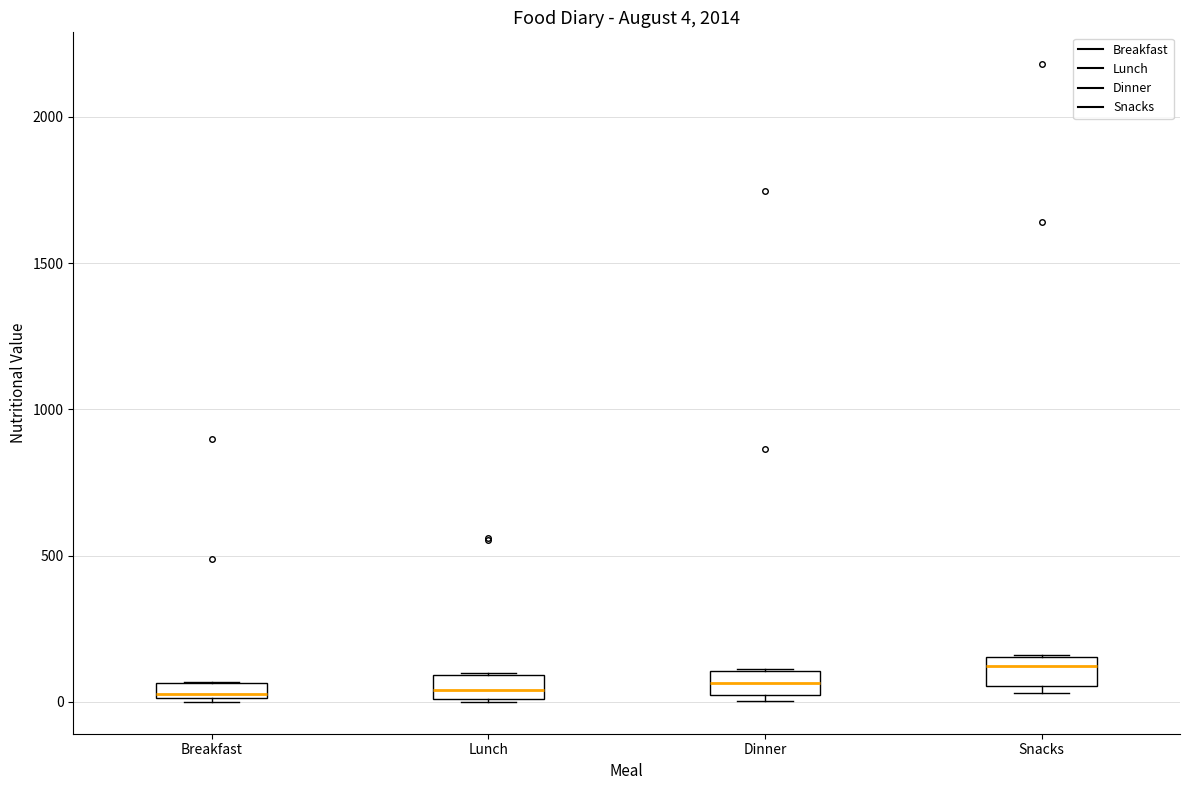

Which box has the highest median line?

Snacks